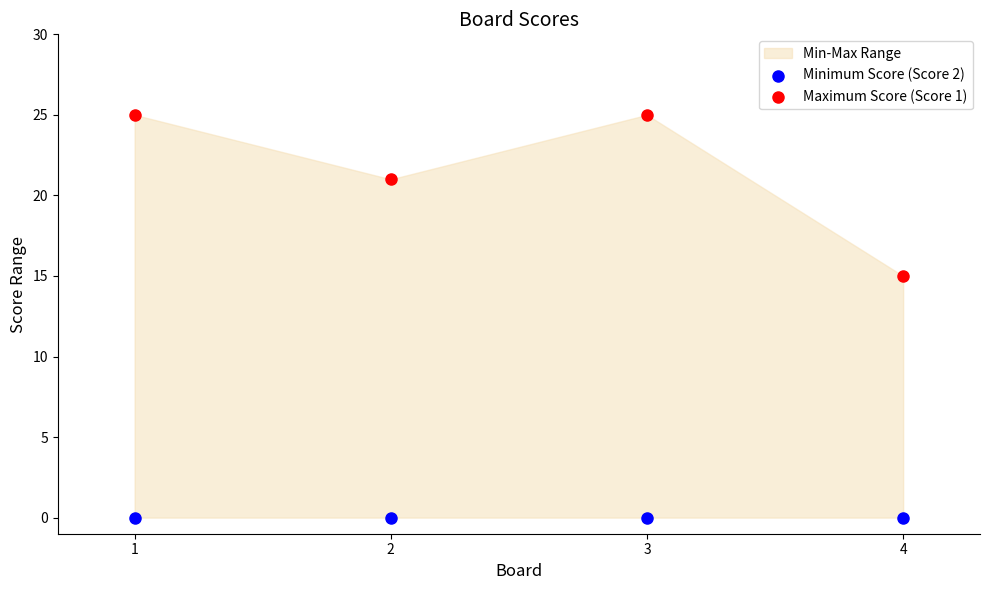

Which series reaches the minimum Y coordinate?

Minimum Score (Score 2)